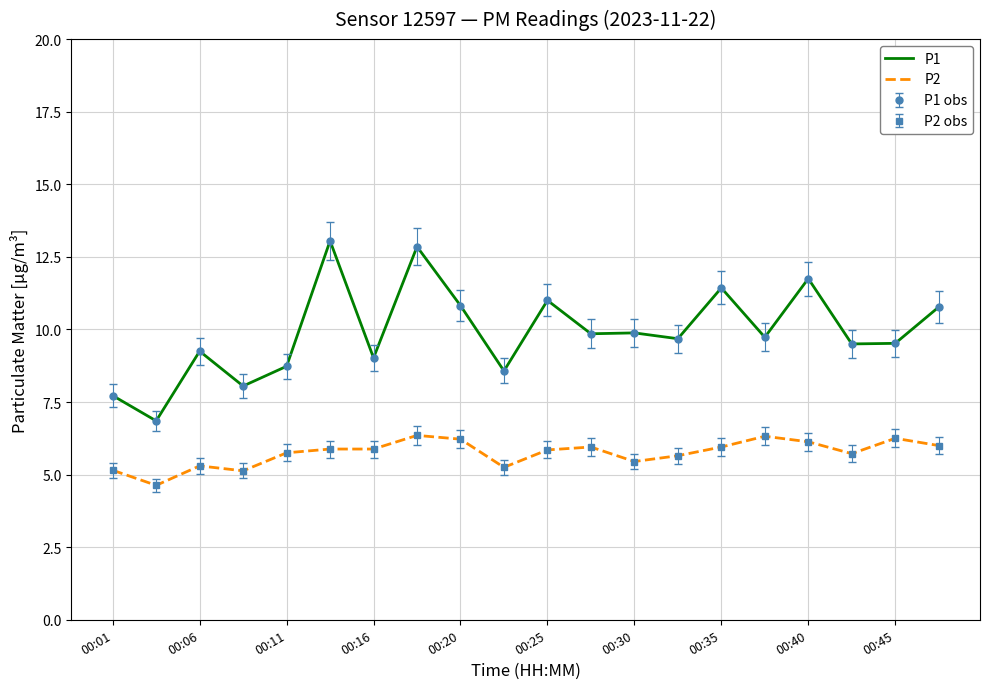

How many values in the P1 series exceed 9?

15